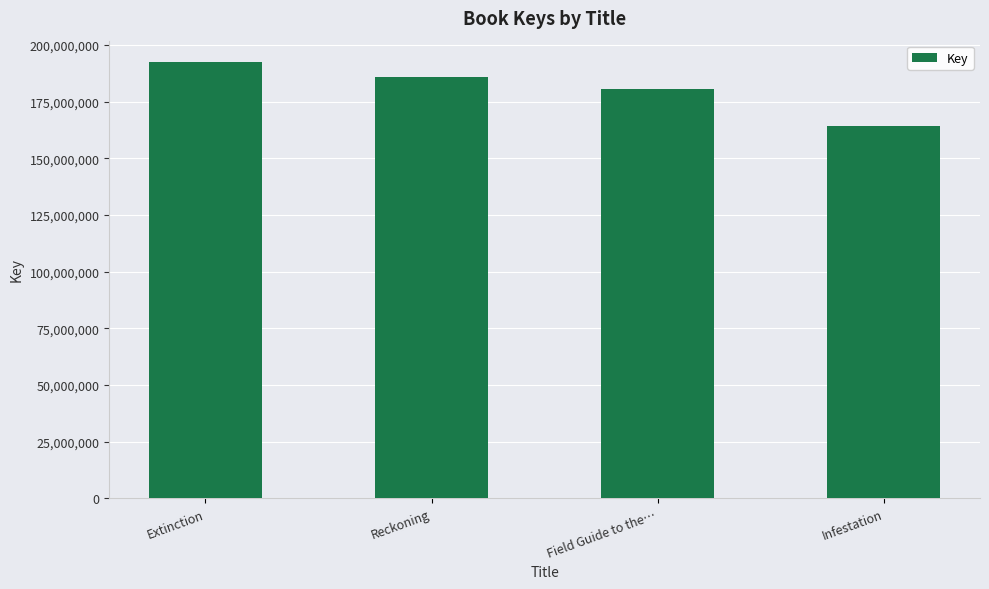

What is the sum of all values?

723379047